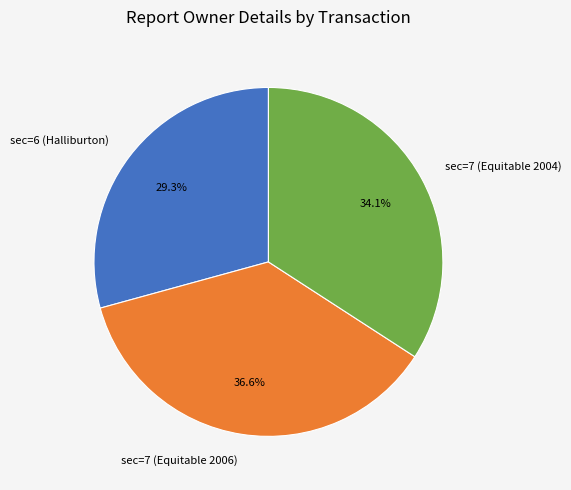

Count the number of slices in the pie.

3